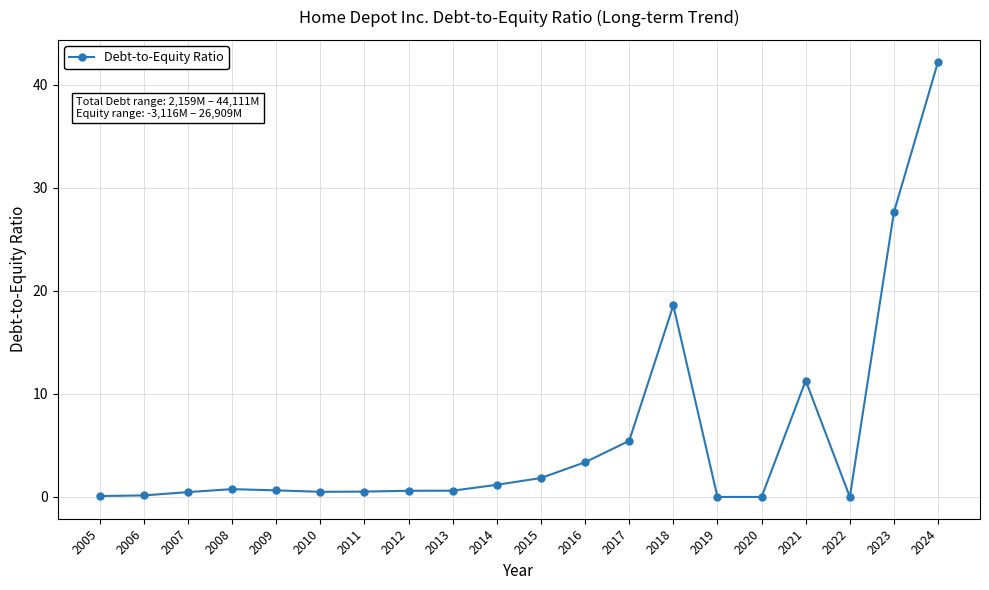

True or false: the data has more than 1 interior local peaks.

True